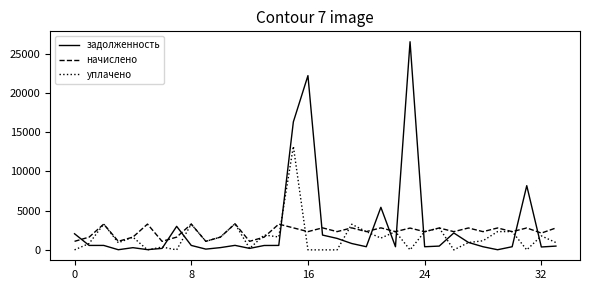

What are all the series names shown in the legend?

задолженность, начислено, уплачено